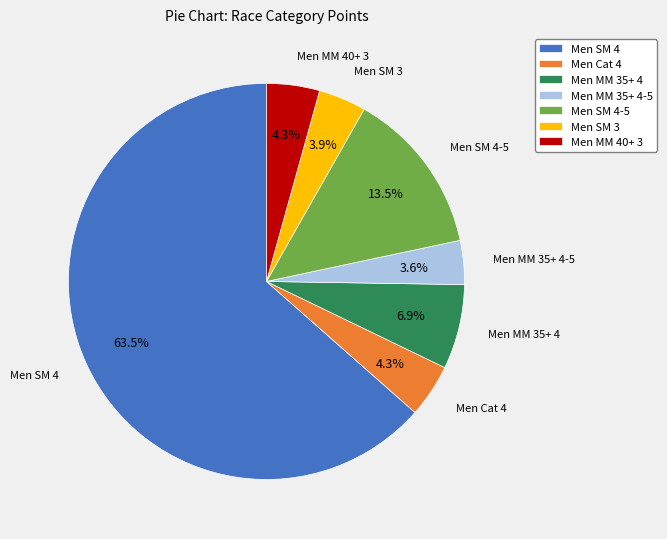

Does Men MM 35+ 4-5 represent more than half of the total?

No